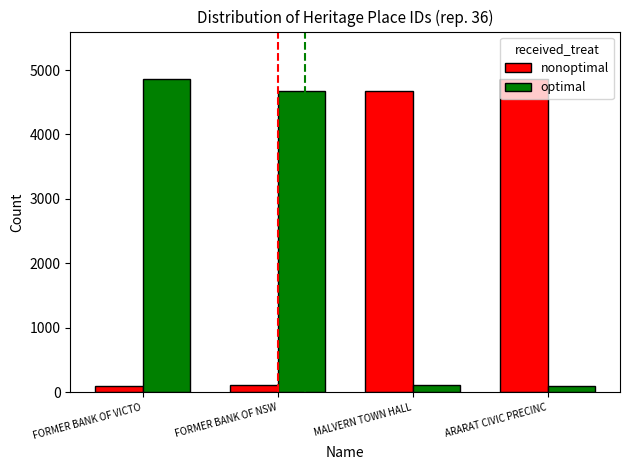

What is the spread (max minus min) of values at MALVERN TOWN HALL?

4567